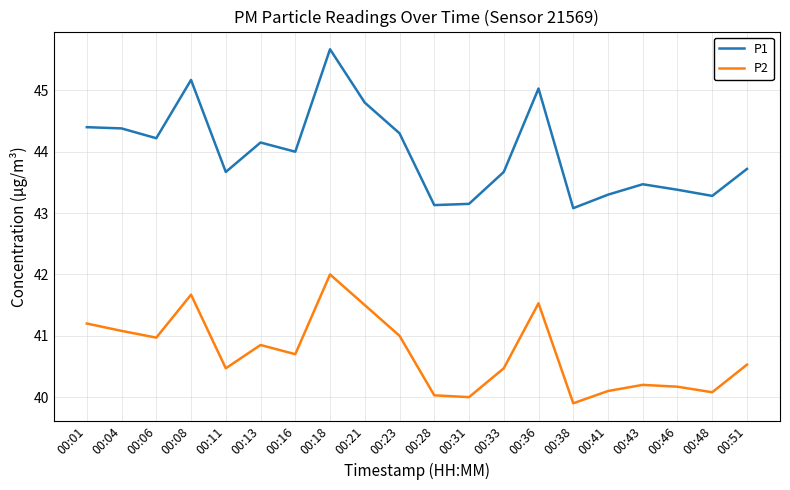

The P1 series shows 43.7 at 00:11. True or false?

True